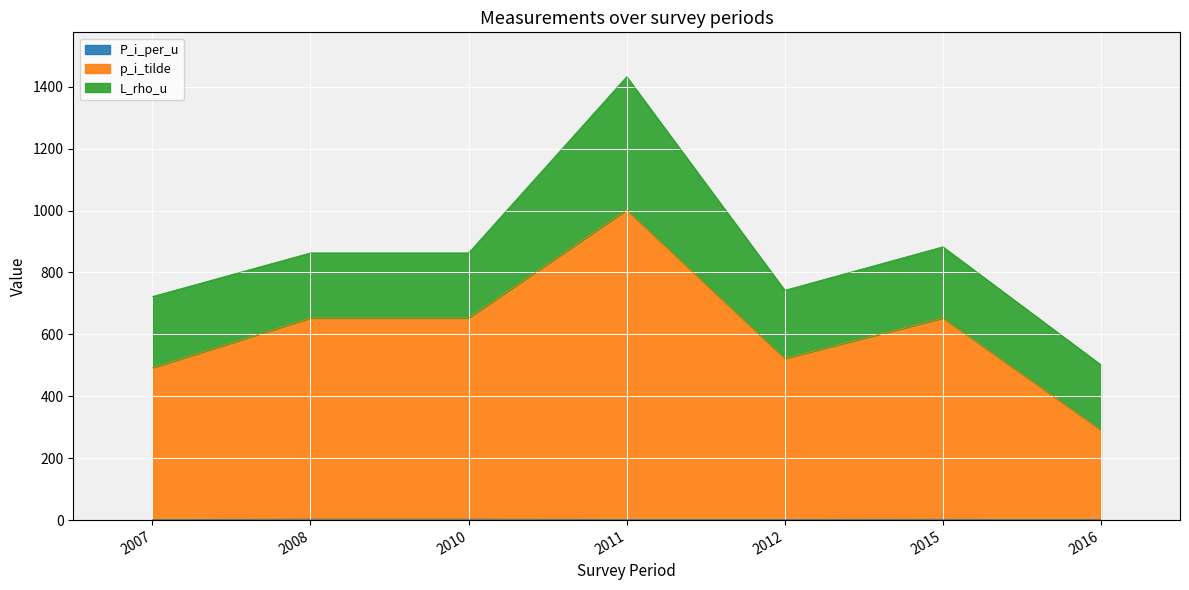

What is the difference between the maximum and minimum values in the P_i_per_u series?

1.7